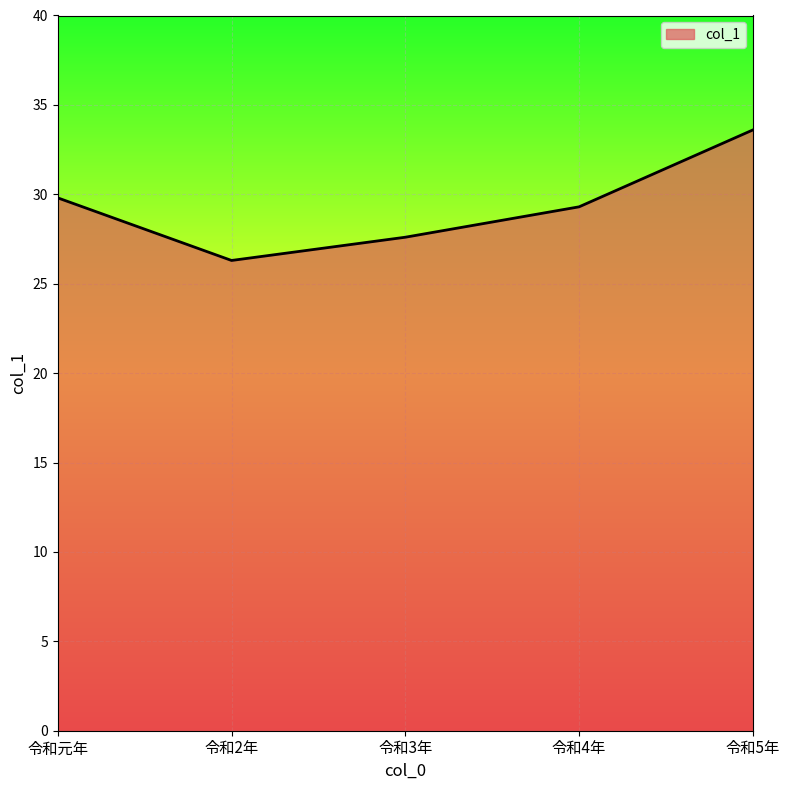

List the labels in order of value, smallest first.

令和2年, 令和3年, 令和4年, 令和元年, 令和5年